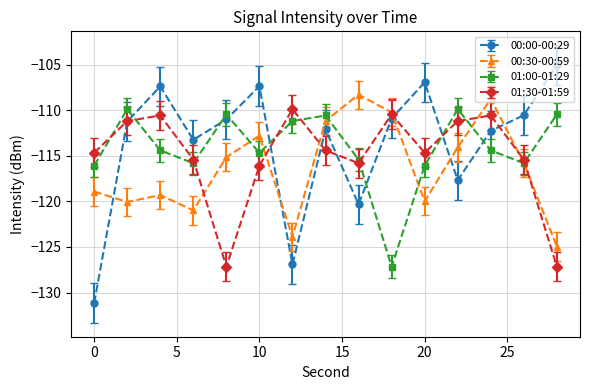

What is the sum of all 00:30-00:59 values?

-1744.4